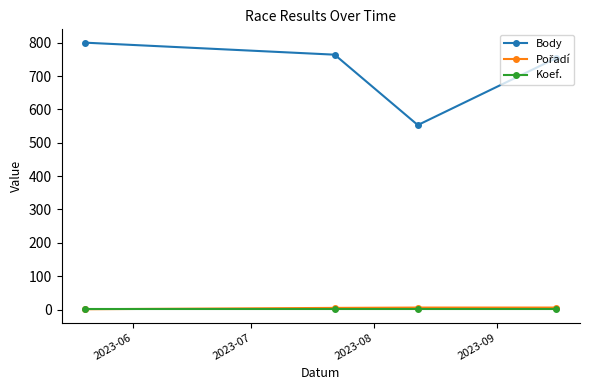

In Body, how many points are lower than both neighbors (excluding endpoints)?

1